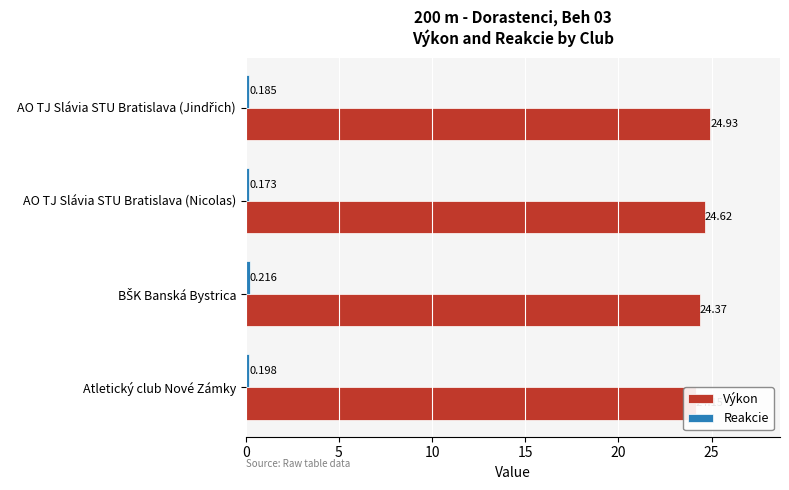

What is the sum of all Reakcie values?

0.8